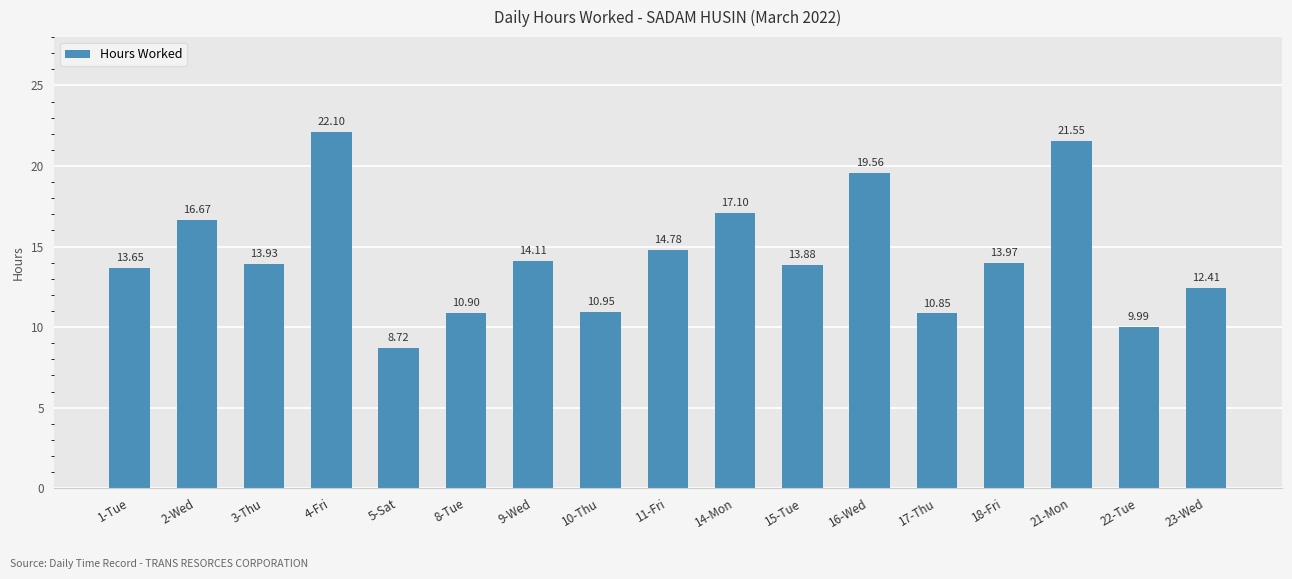

At which label does the data first exceed 13?

1-Tue